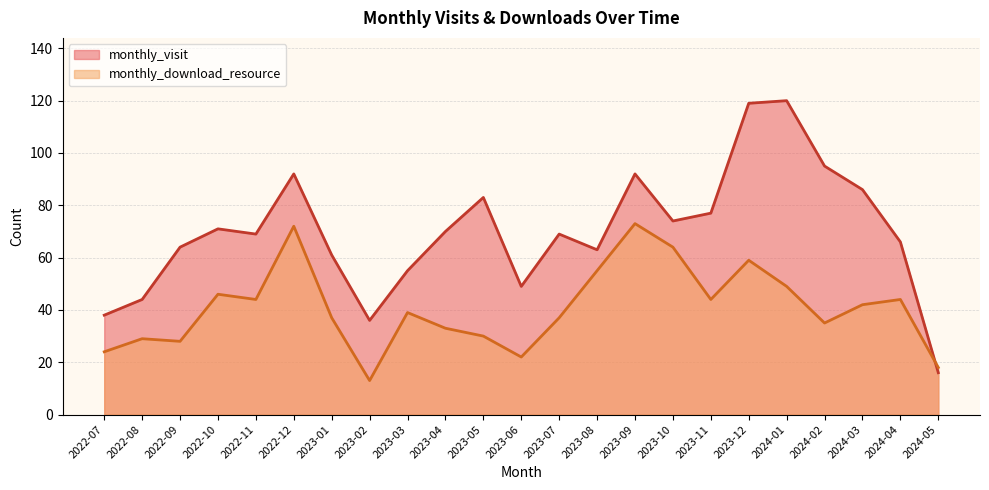

What are all the series names shown in the legend?

monthly_visit, monthly_download_resource